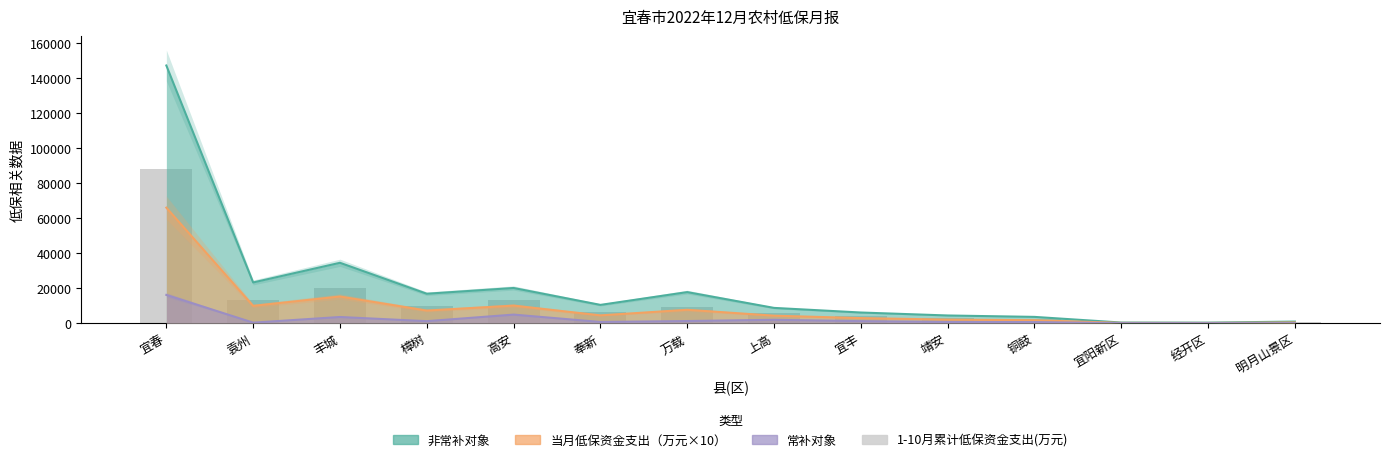

Between 宜阳新区 and 奉新, which is larger?

奉新